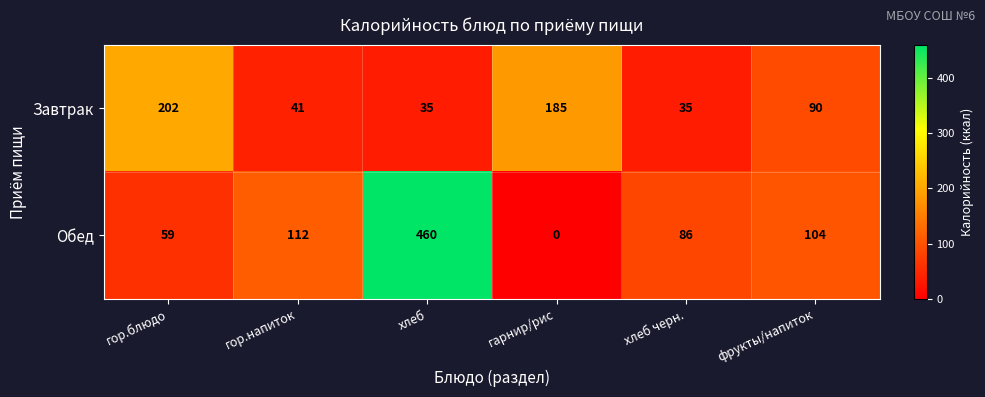

Which series changed the most between гор.напиток and хлеб черн.?

Обед